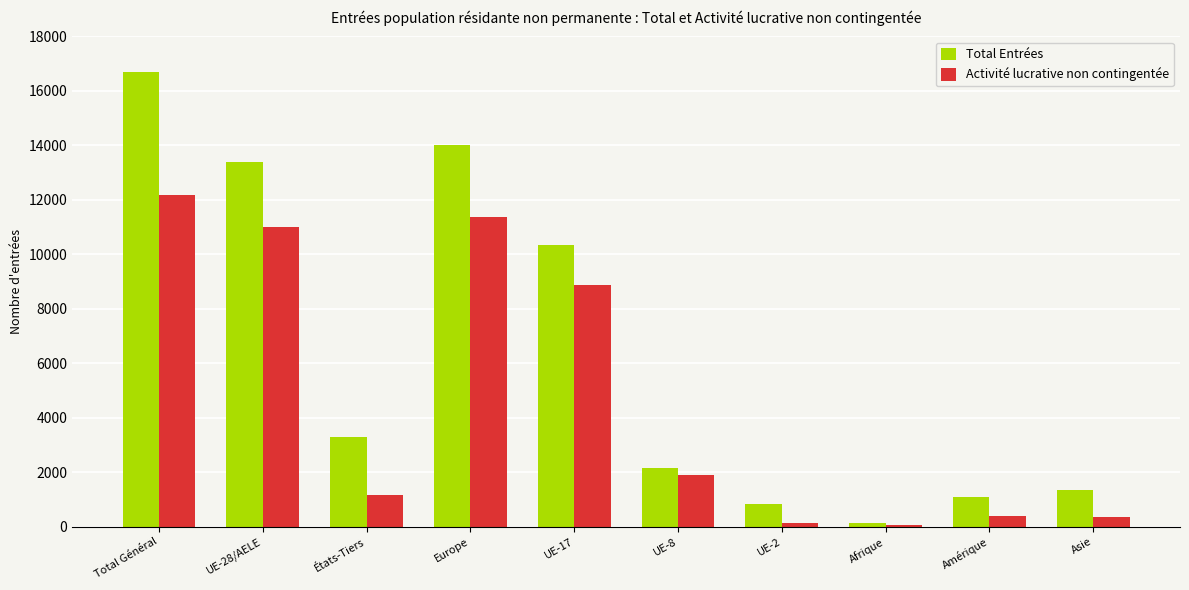

What is the total value across all series at Amérique?

1467